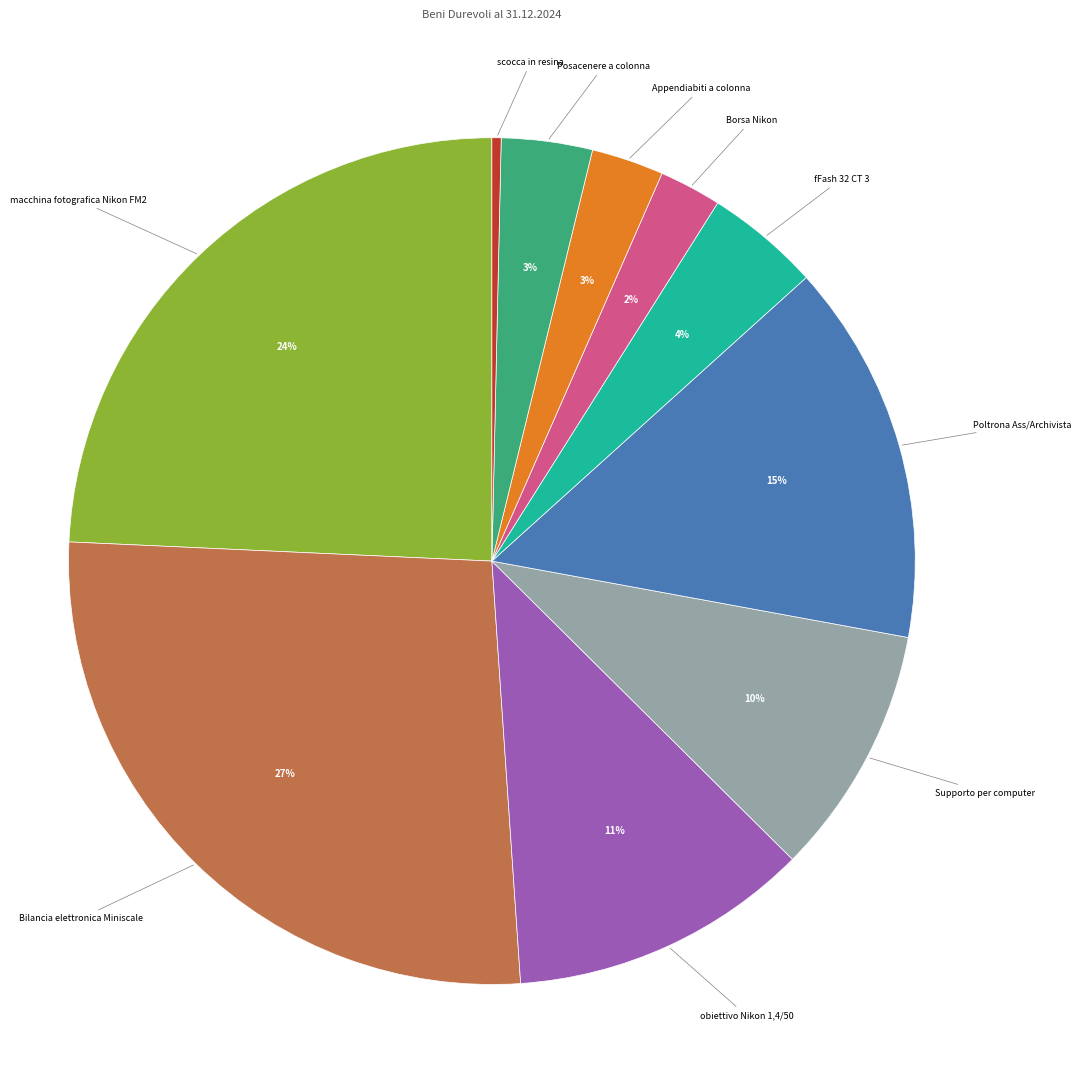

Is the sum of fFash 32 CT 3 and Appendiabiti a colonna greater than half?

No